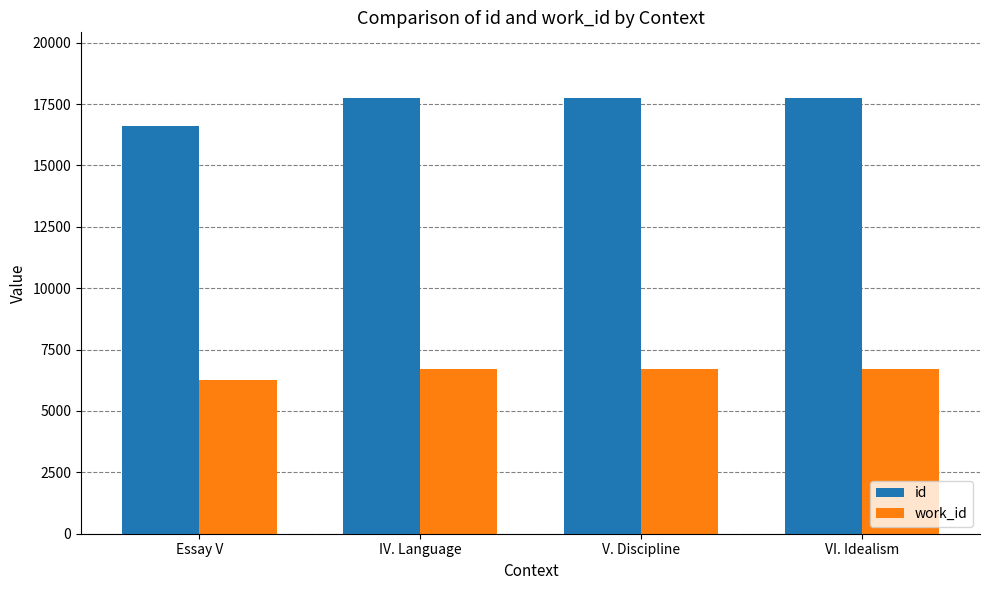

Which series has the widest spread of values?

id